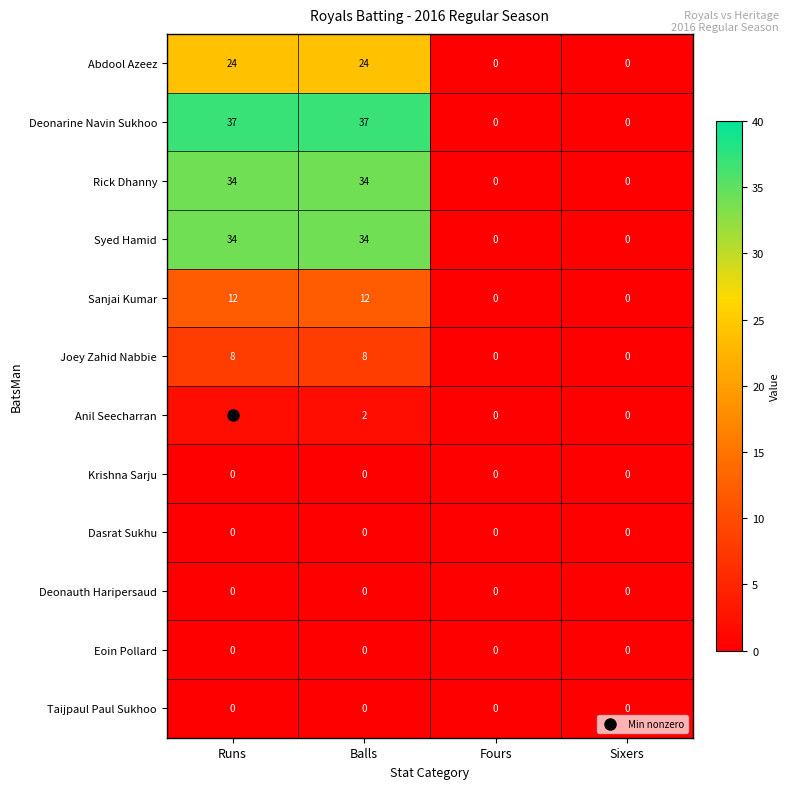

The value of Dasrat Sukhu at Balls is 0. True or false?

True